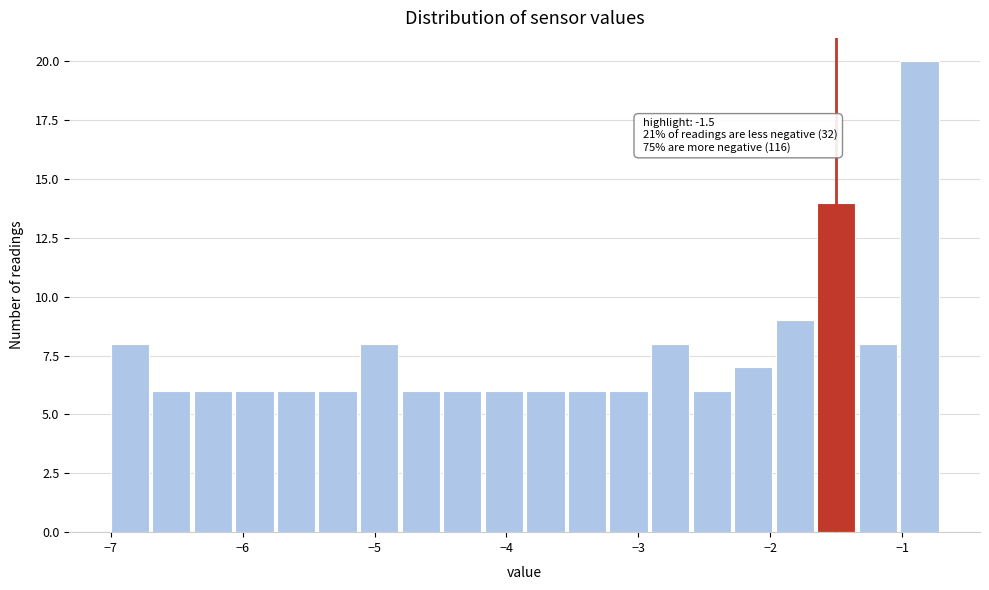

Read against the x-axis, roughly where is the centre of the tallest bar?

-0.9